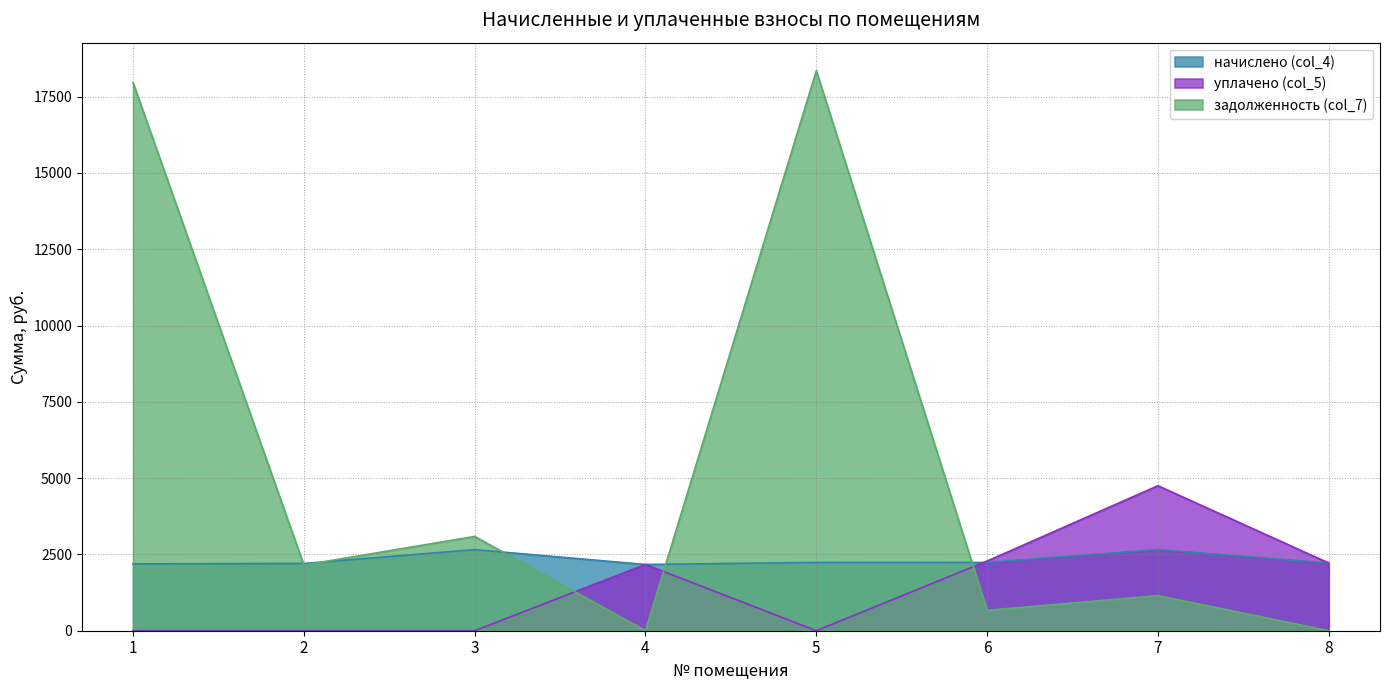

Between 4 and 5, which series saw the biggest shift?

задолженность (col_7)